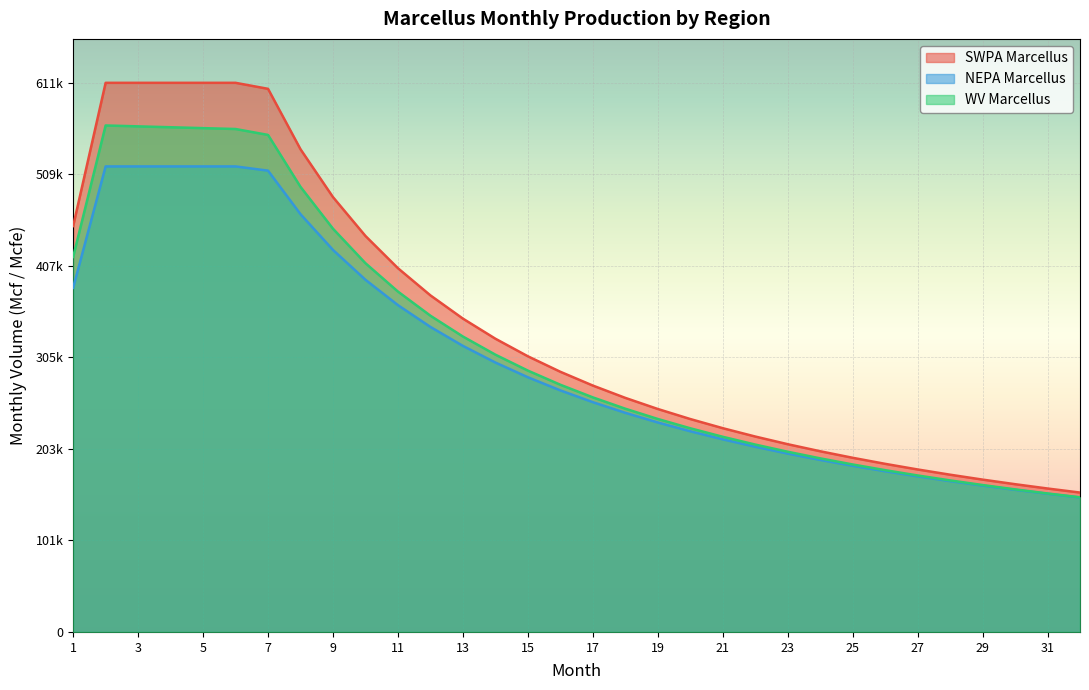

List the series in order of their peak value, lowest first.

NEPA Marcellus, WV Marcellus, SWPA Marcellus